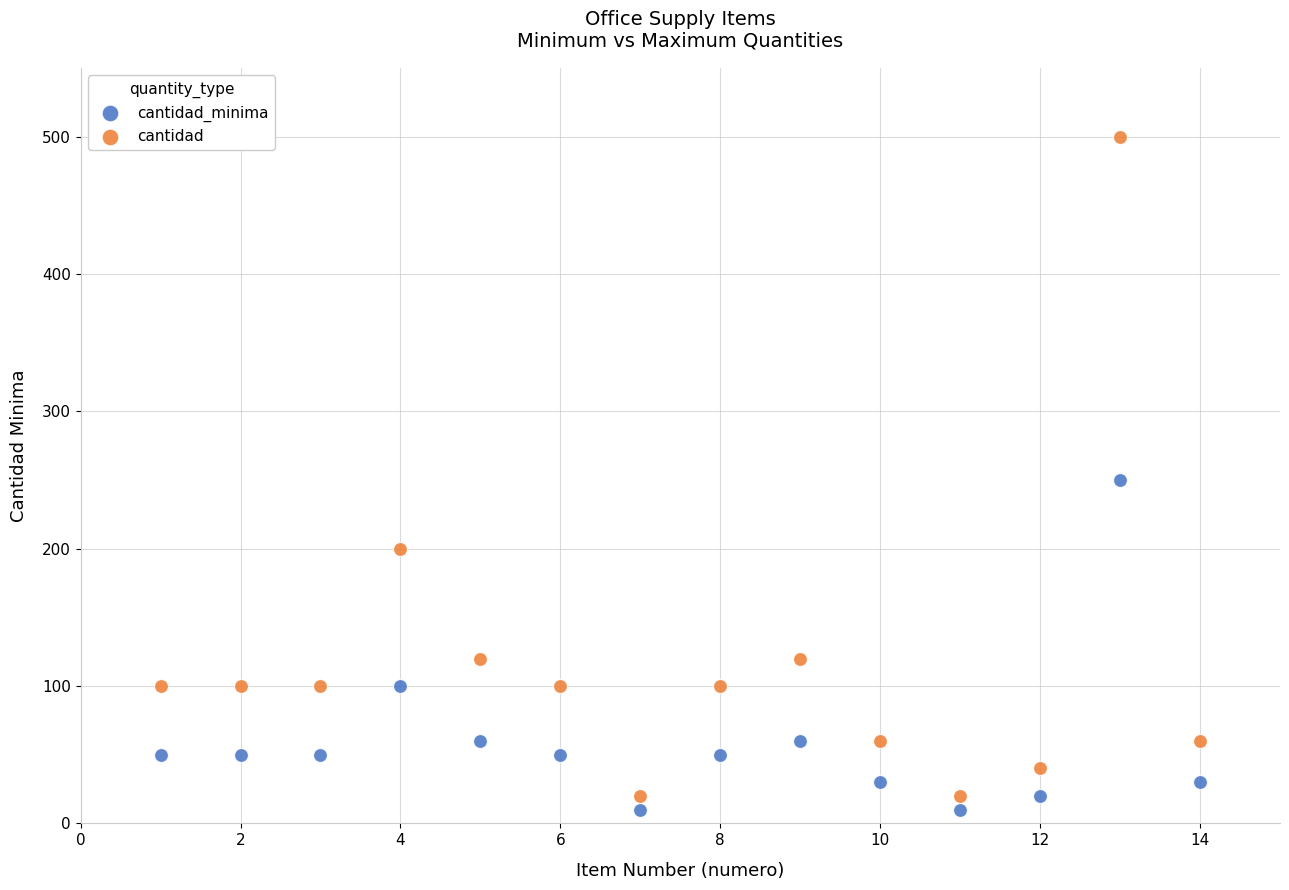

Which series contains the highest Y value?

cantidad